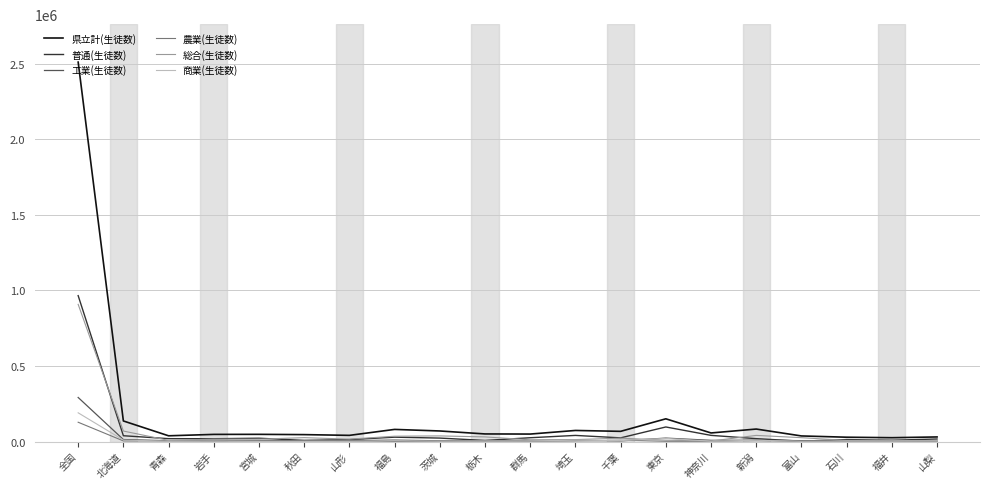

Which series has the largest total across all categories?

県立計(生徒数)